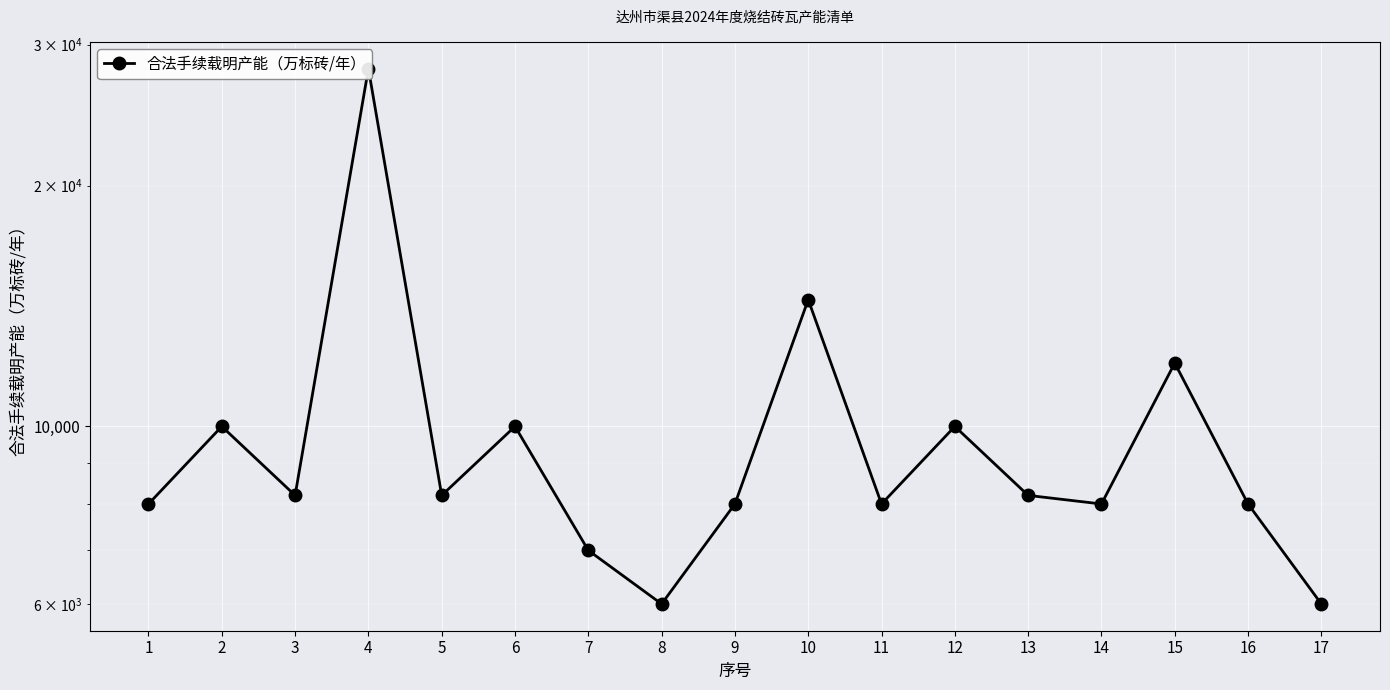

What is the greatest value displayed?

28000